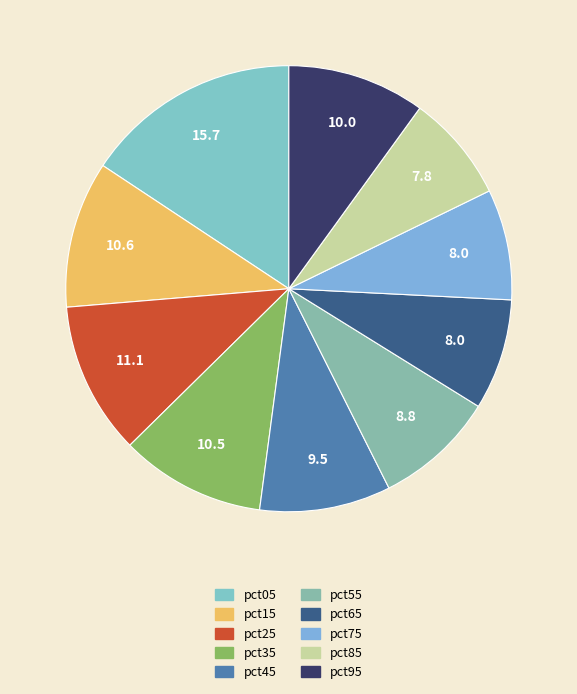

Does any single category account for the majority?

No